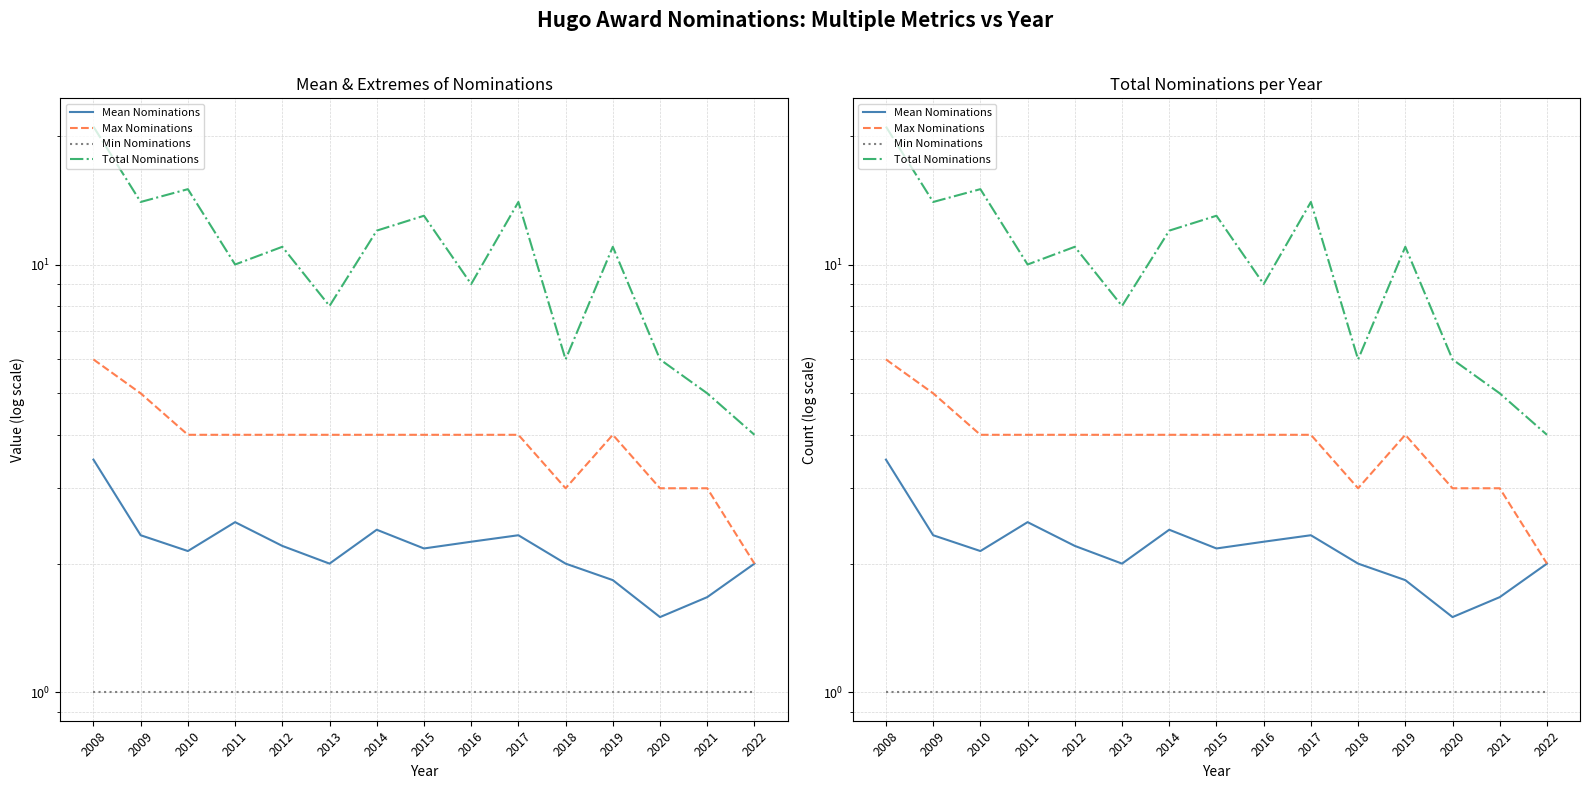

Where does the Total Nominations series first go above 11?

2008